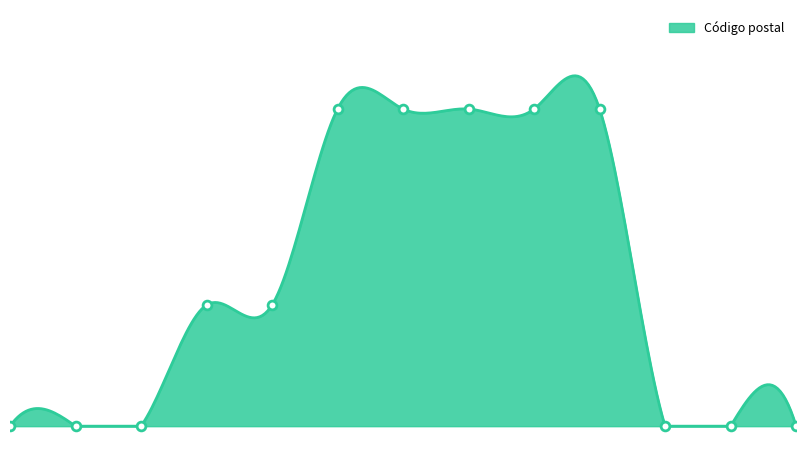

What is the ratio of the value at 27995684 to the value at 27995683?

0.4